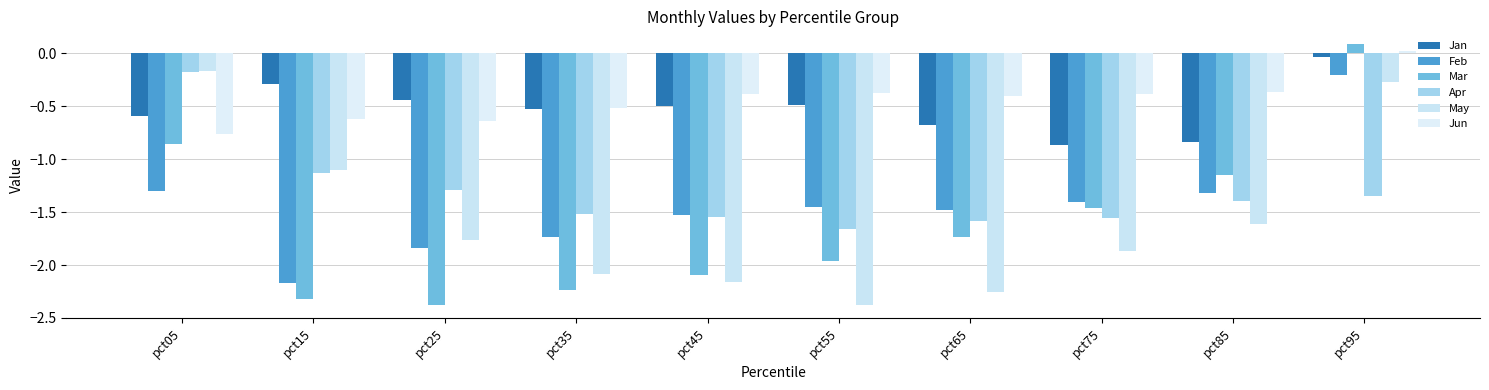

Which series has the widest spread of values?

Mar